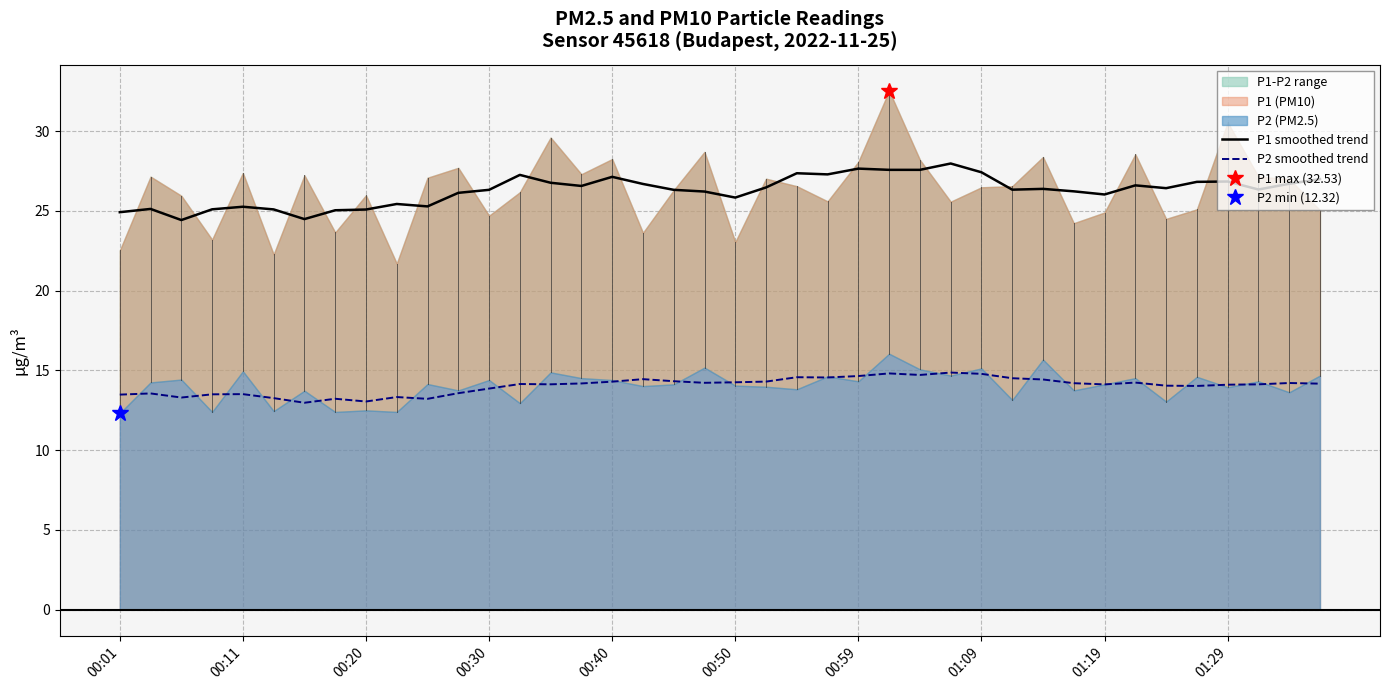

The value of P1 smoothed trend at 01:09 is 45.6. True or false?

False